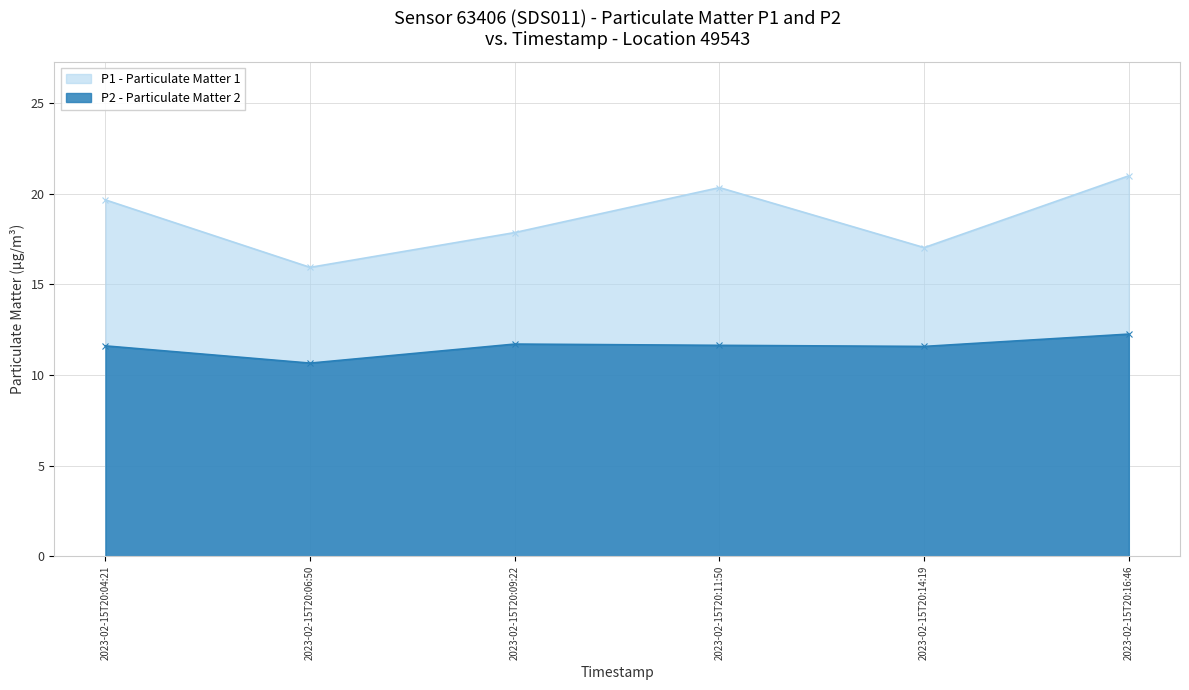

What is the difference between the P2 values at 2023-02-15T20:14:19 and 2023-02-15T20:09:22?

0.1